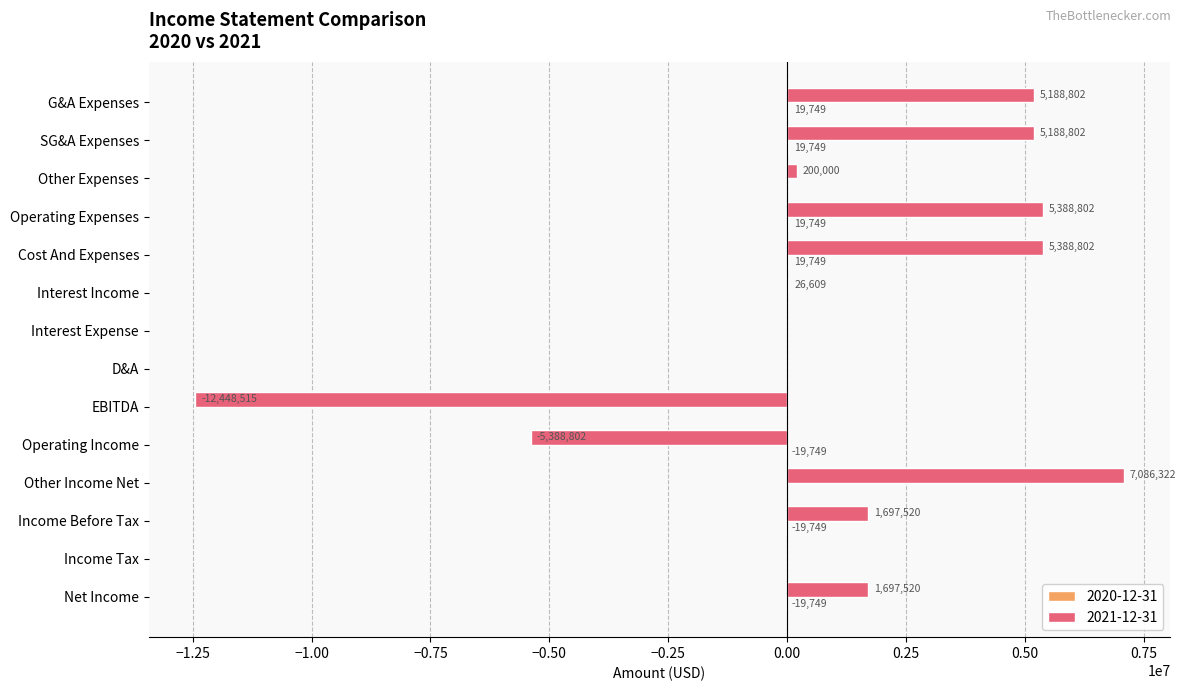

Which series has the largest total across all categories?

2021-12-31